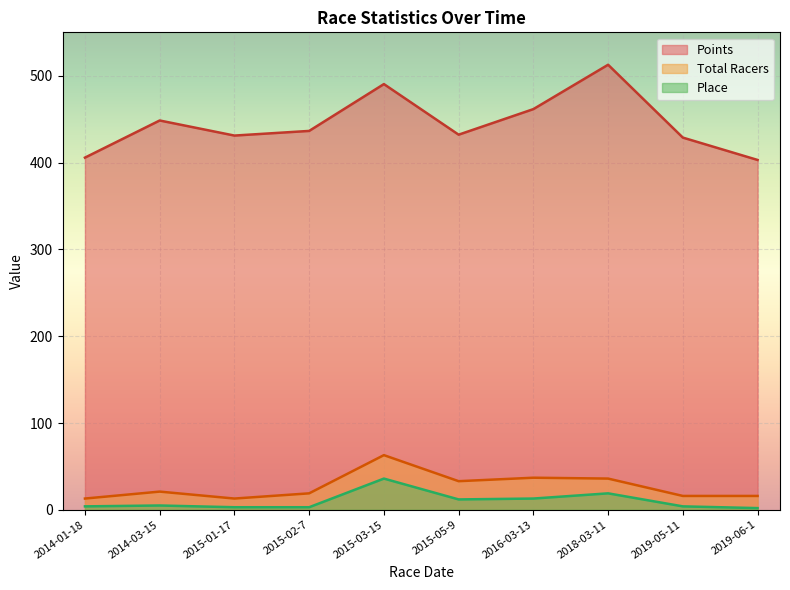

The Points series shows 103.3 at 2016-03-13. True or false?

False